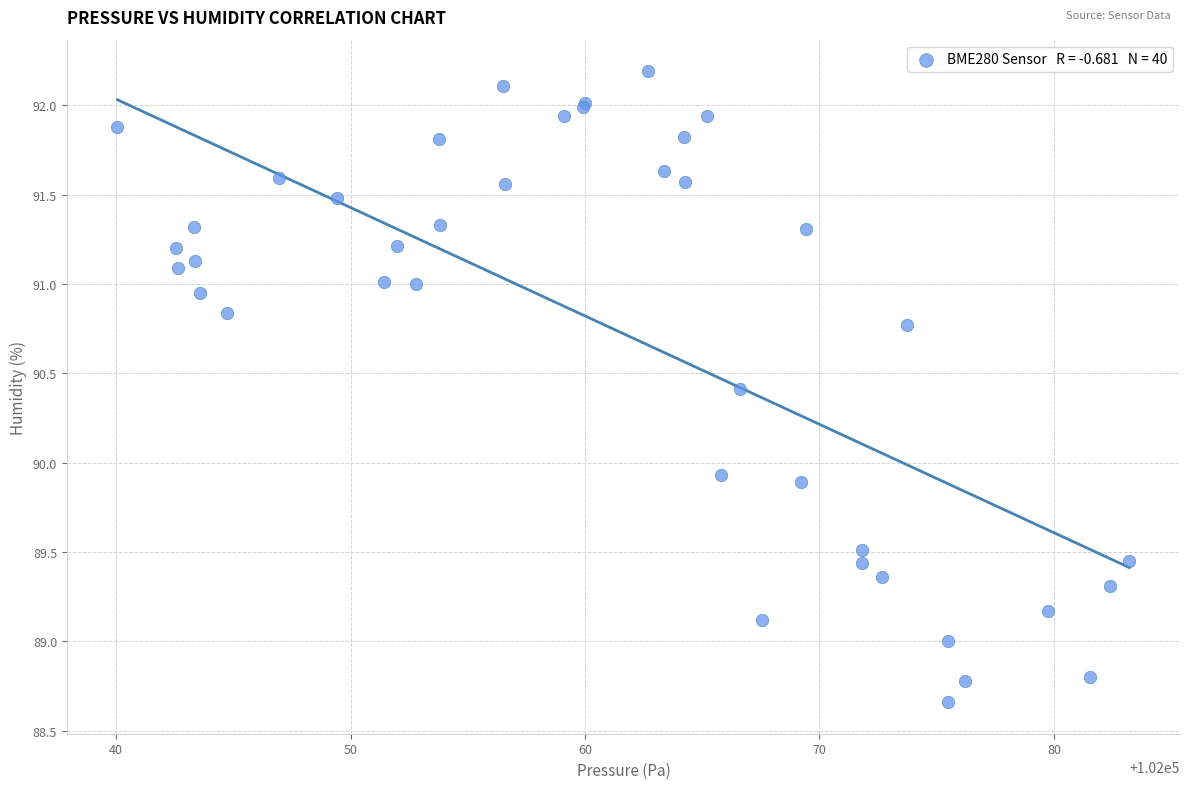

What Y value in the scatter plot is closest to 90?

89.9